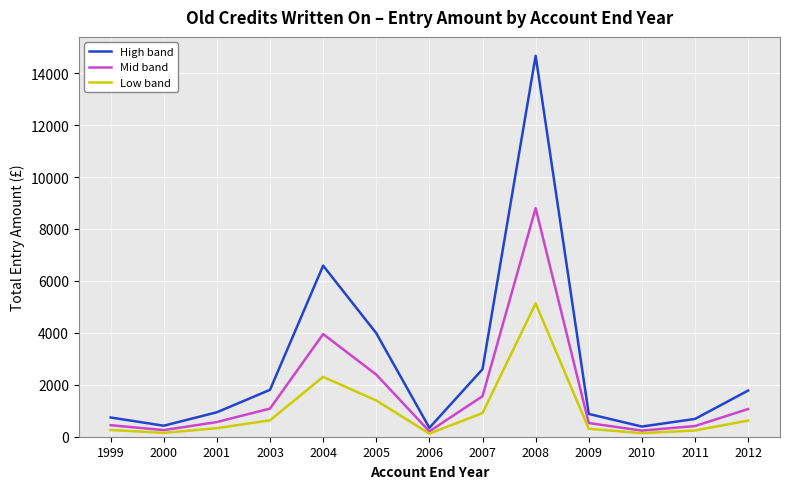

At how many categories does at least one series exceed 2709?

3